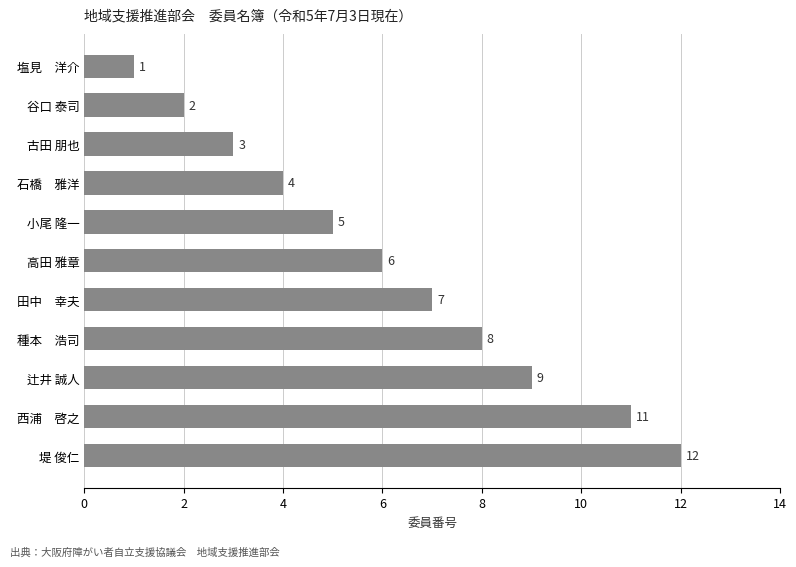

Between 谷口 泰司 and 高田 雅章, which is larger?

高田 雅章